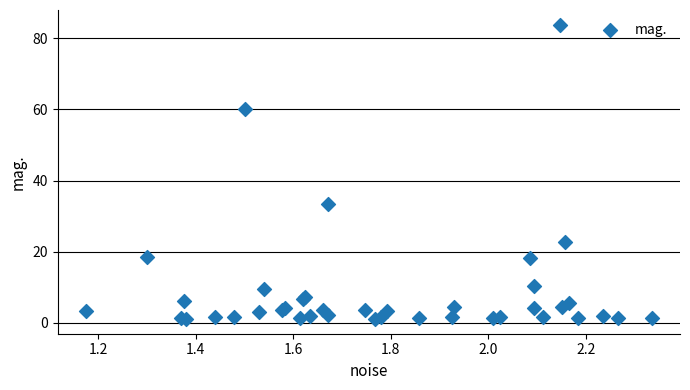

What Y value in the scatter plot is closest to 42?

33.3